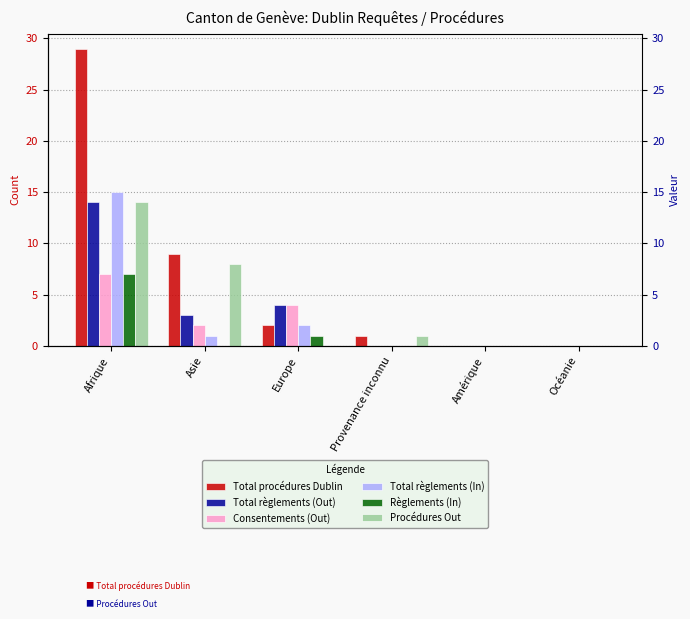

The Total règlements (In) series shows 0 at Océanie. True or false?

True